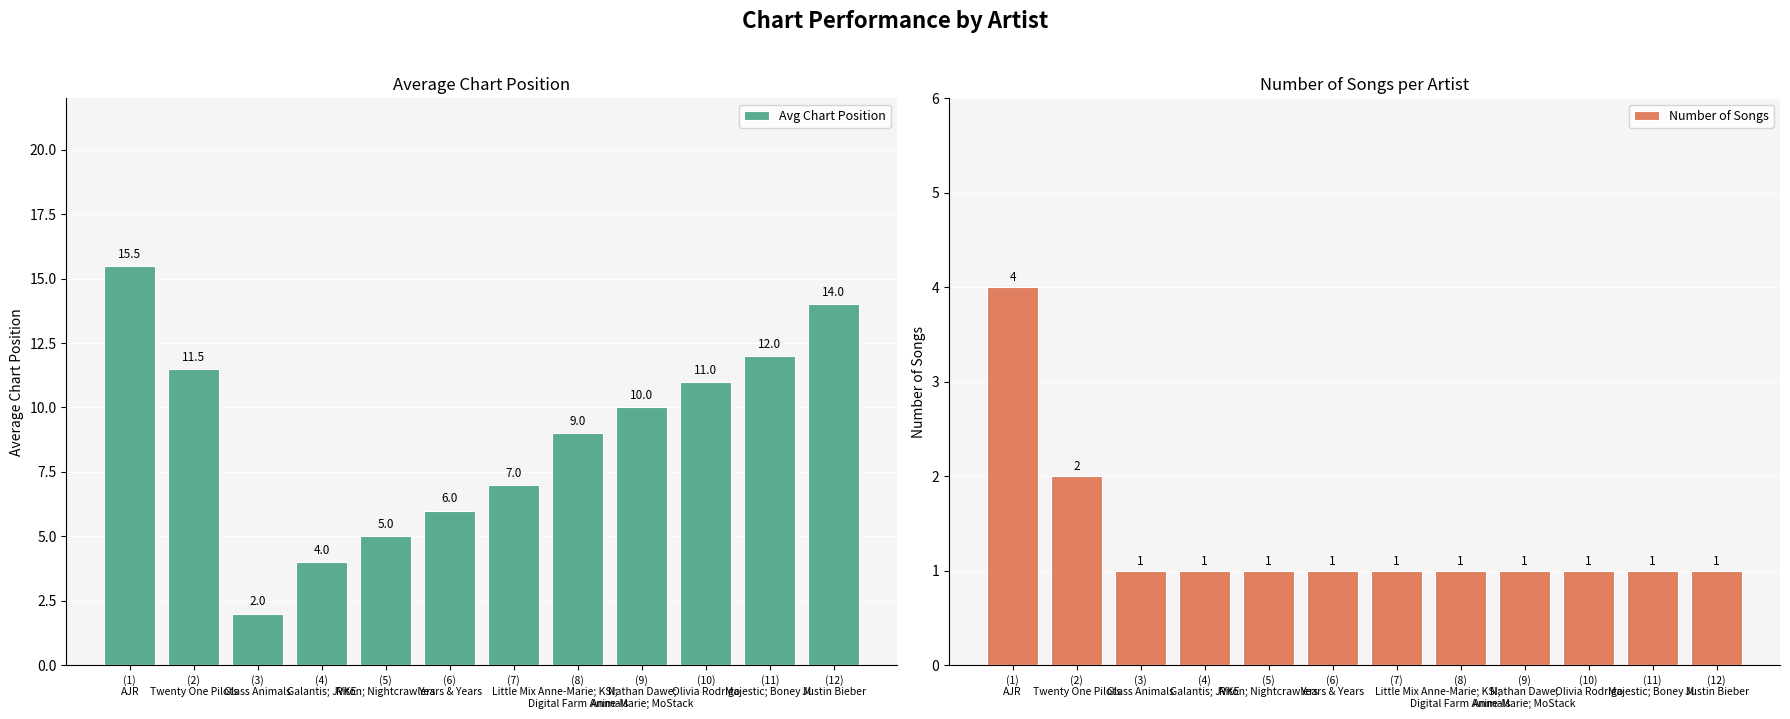

Reading right to left, list all the values displayed in this chart.

Avg Chart Position: (12)
Justin Bieber=14.0	(11)
Majestic; Boney M.=12.0	(10)
Olivia Rodrigo=11.0	(9)
Nathan Dawe;
Anne-Marie; MoStack=10.0	(8)
Anne-Marie; KSI;
Digital Farm Animals=9.0	(7)
Little Mix=7.0	(6)
Years & Years=6.0	(5)
Riton; Nightcrawlers=5.0	(4)
Galantis; JVKE=4.0	(3)
Glass Animals=2.0	(2)
Twenty One Pilots=11.5	(1)
AJR=15.5
Number of Songs: (12)
Justin Bieber=1.0	(11)
Majestic; Boney M.=1.0	(10)
Olivia Rodrigo=1.0	(9)
Nathan Dawe;
Anne-Marie; MoStack=1.0	(8)
Anne-Marie; KSI;
Digital Farm Animals=1.0	(7)
Little Mix=1.0	(6)
Years & Years=1.0	(5)
Riton; Nightcrawlers=1.0	(4)
Galantis; JVKE=1.0	(3)
Glass Animals=1.0	(2)
Twenty One Pilots=2.0	(1)
AJR=4.0